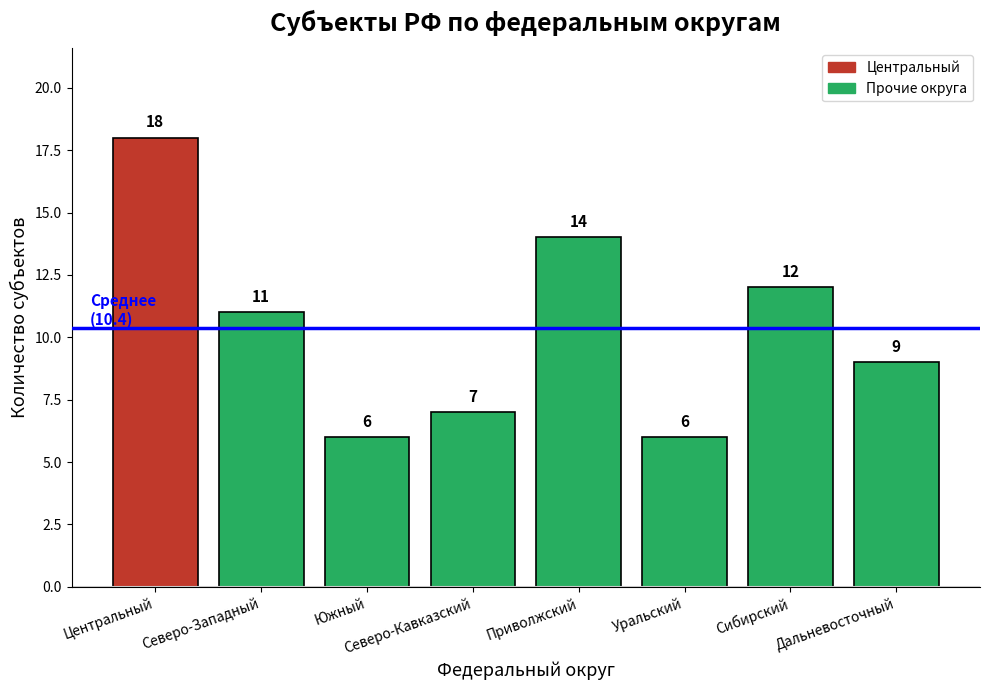

How many categories are shown in the chart?

8